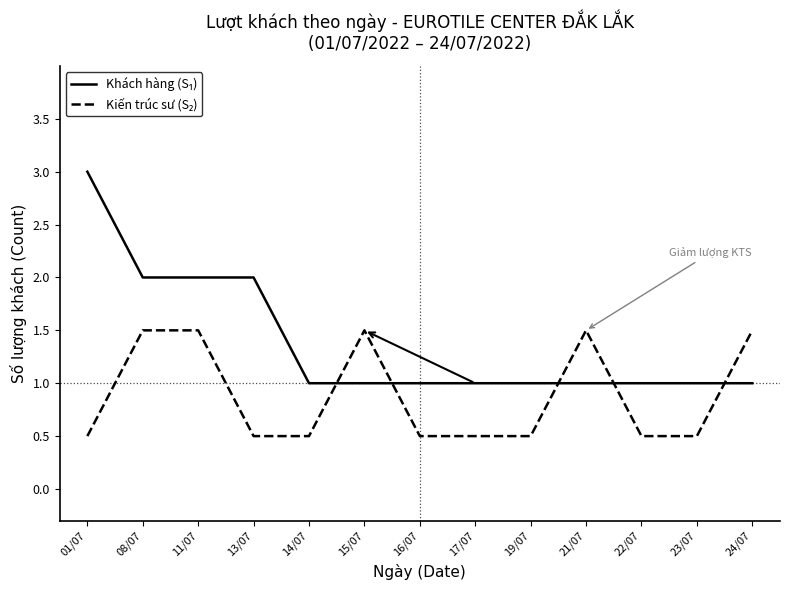

What is the smallest value displayed?

0.5